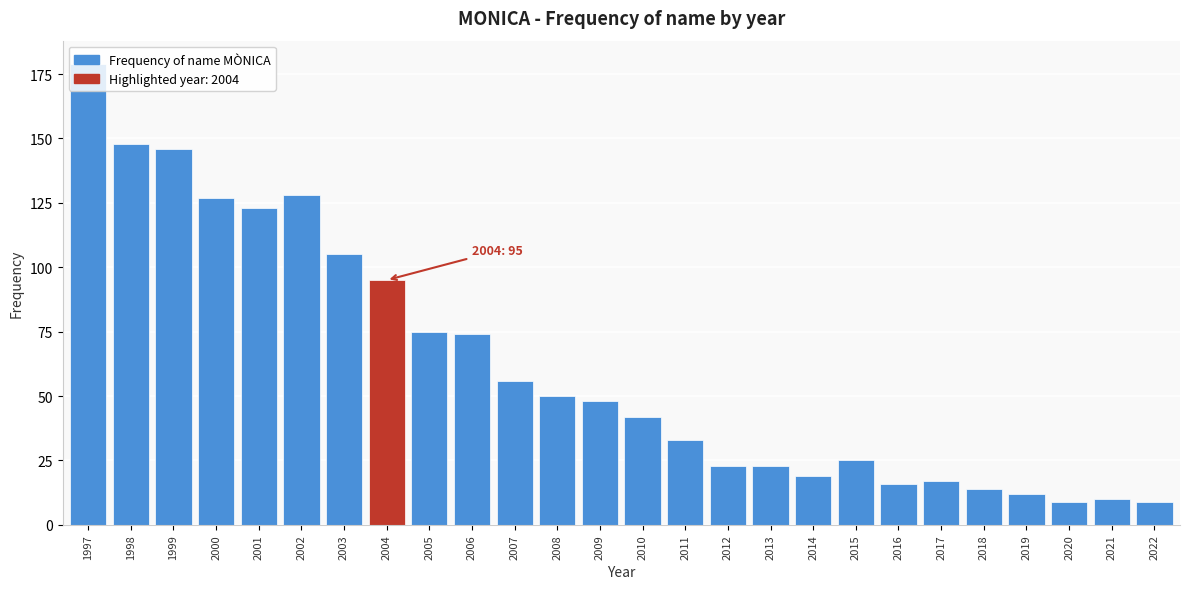

Is it true that the value at 2018 is 4?

False